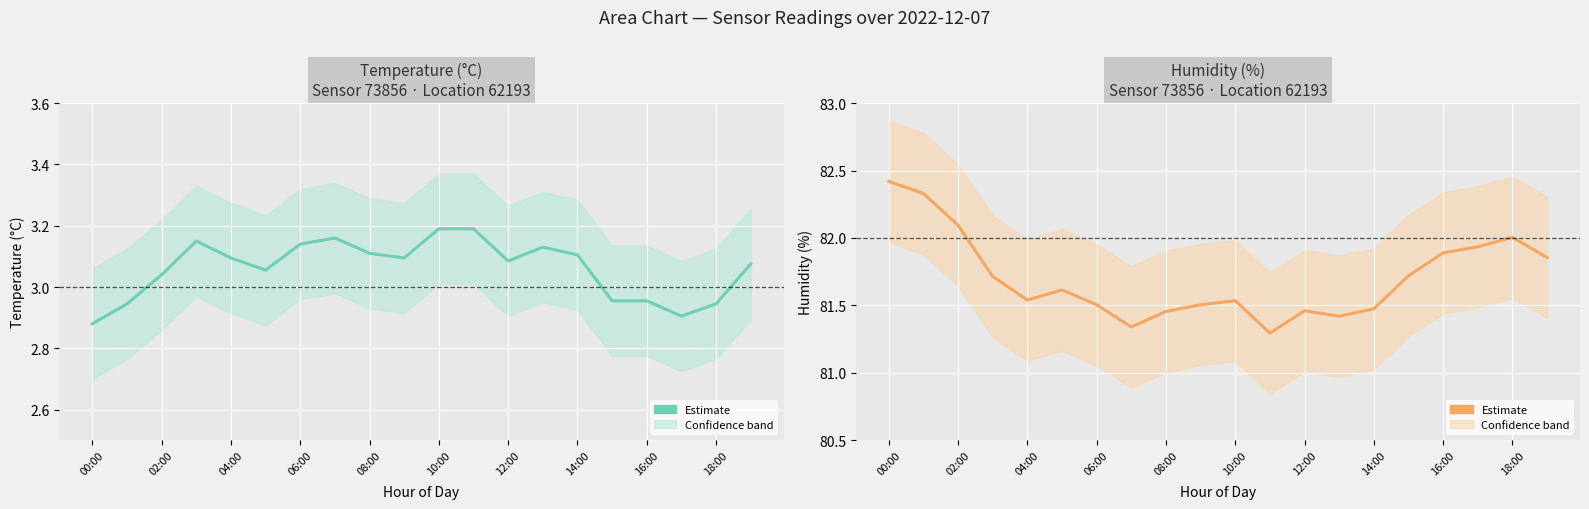

What is the value of the temperature point at the 15th from the left?

3.1